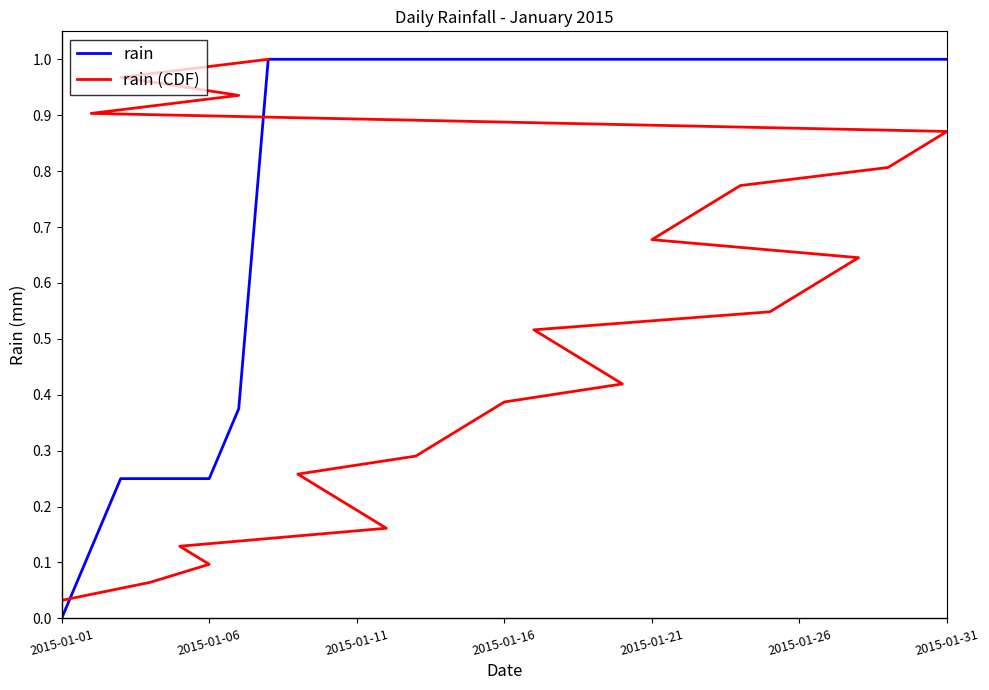

What is the label of the 10th point from the right?

21